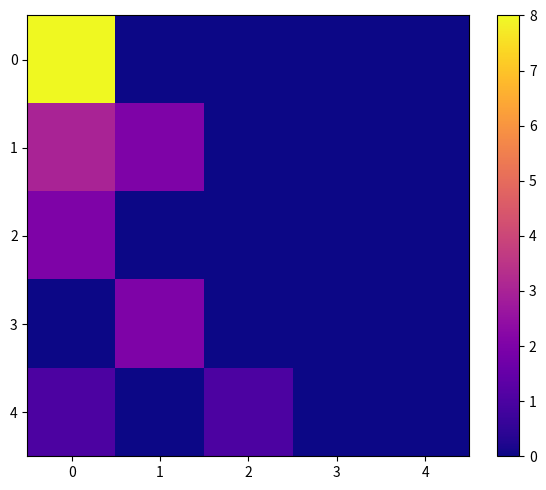

What is the spread (max minus min) of values at 0?

8